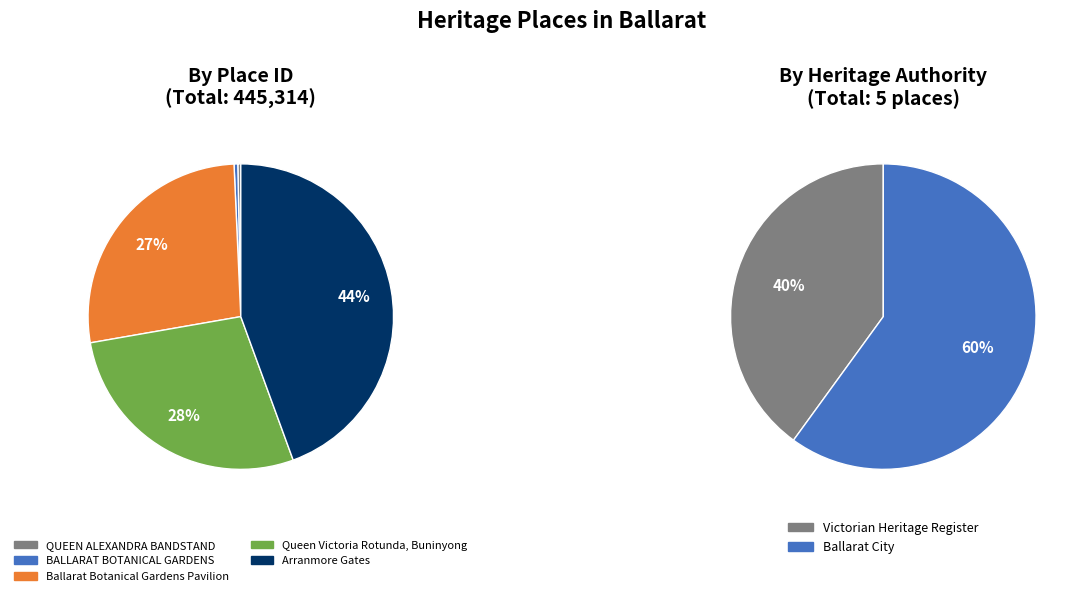

The Ballarat Botanical Gardens Pavilion slice represents 19% of the pie. True or false?

False